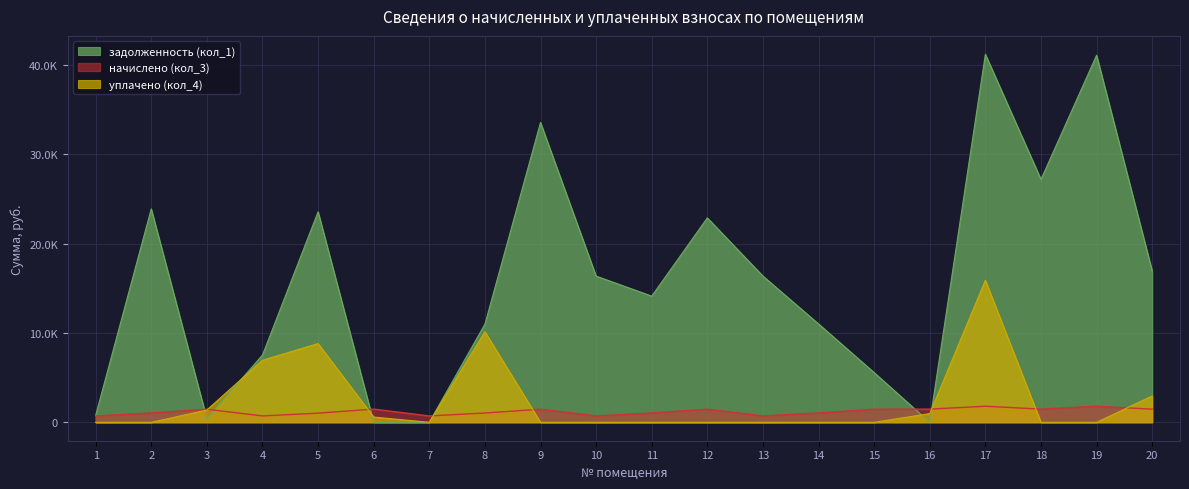

Between which two adjacent categories do задолженность (кол_1) and начислено (кол_3) first intersect?

2 and 3